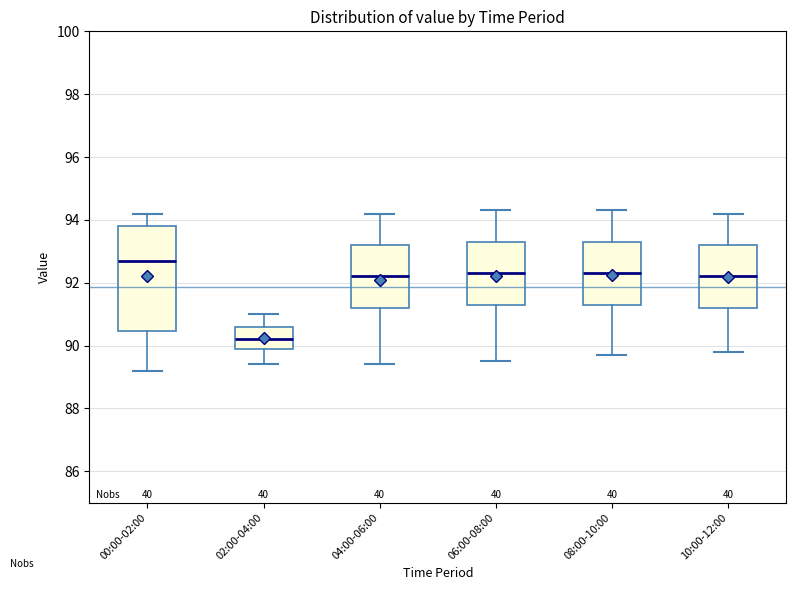

Which box has the highest median line?

00:00-02:00